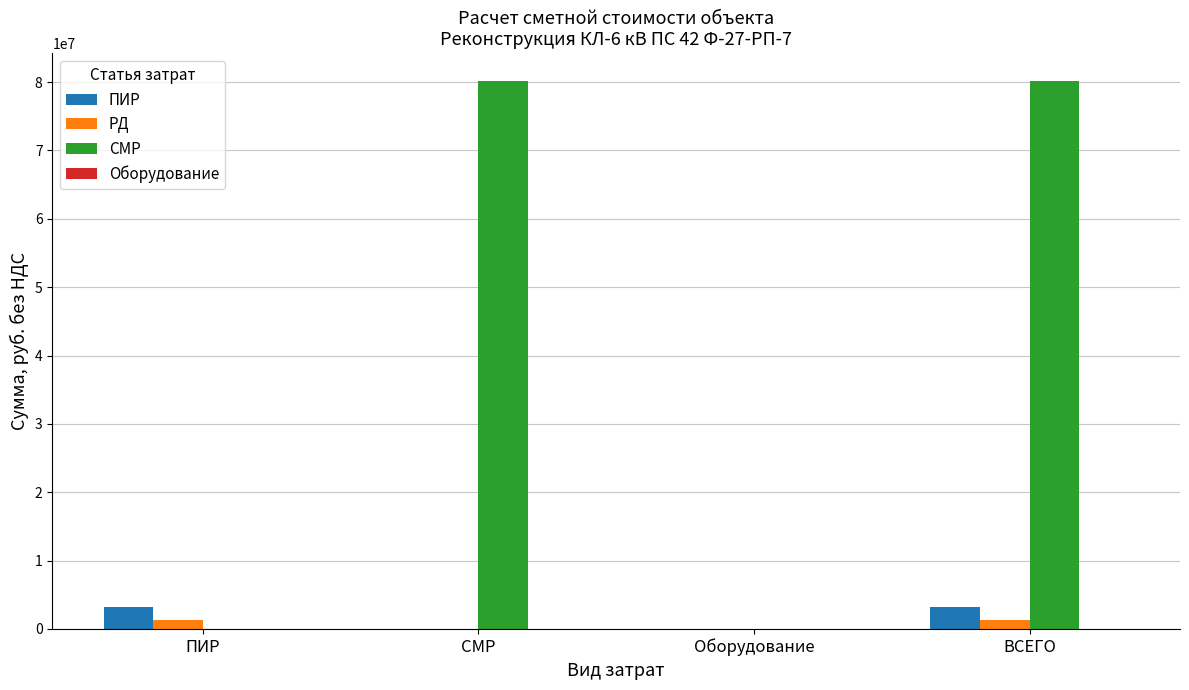

Is it true that СМР equals 0.0 at Оборудование?

True